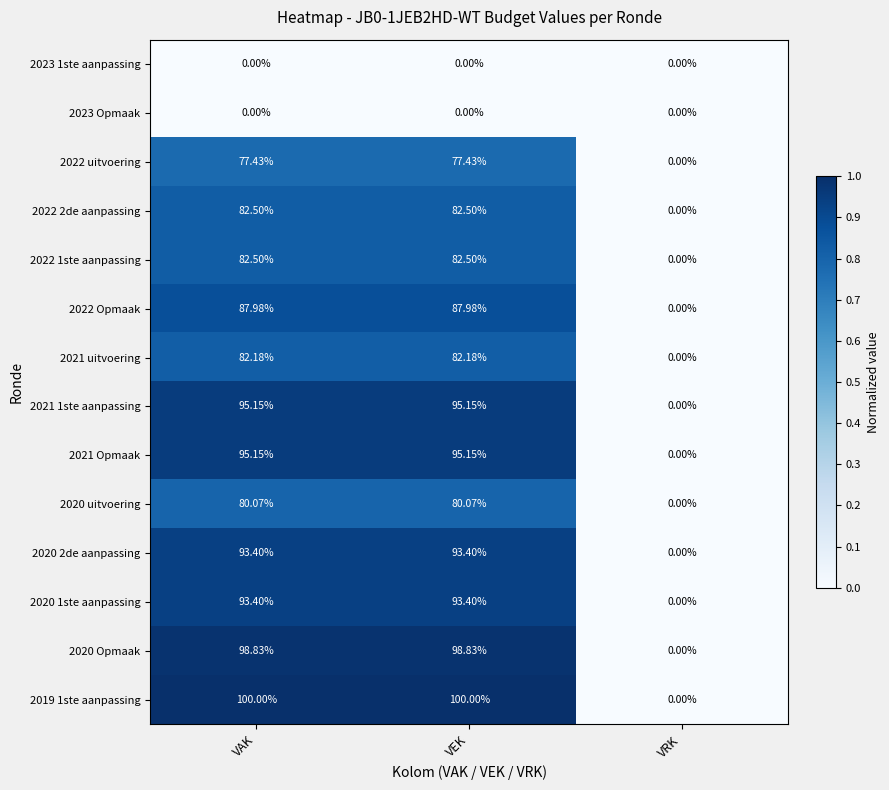

At which label is 2022 uitvoering closest to 38?

VRK